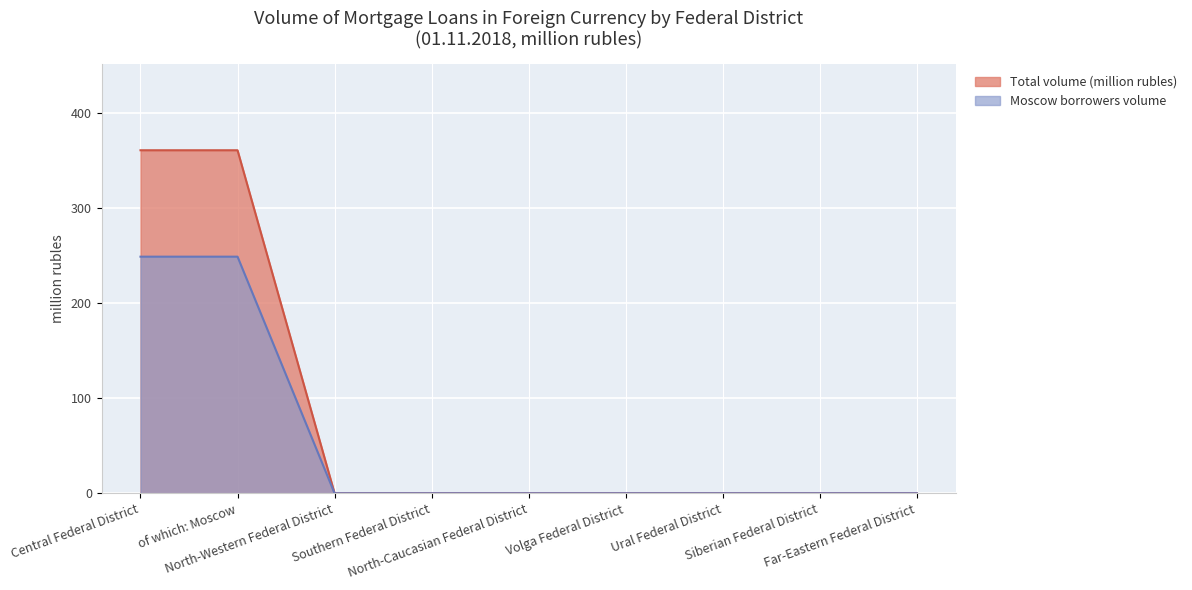

At which label does Total volume (million rubles) reach its peak?

Central Federal District